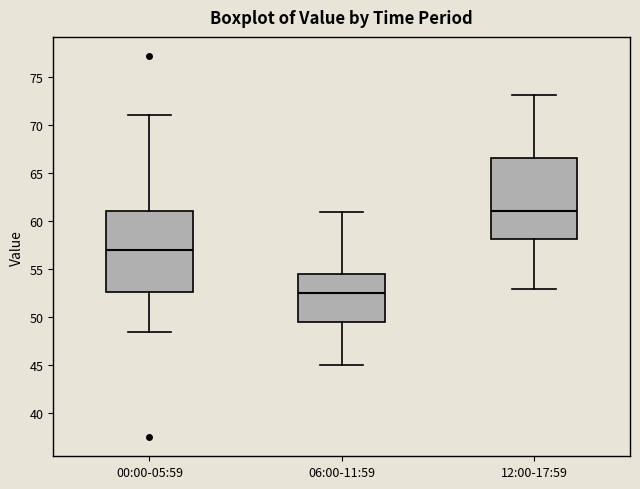

Which box has the lowest median line?

06:00-11:59